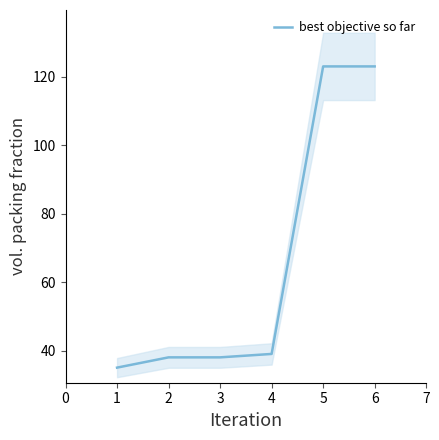

How many series are shown in this chart?

1